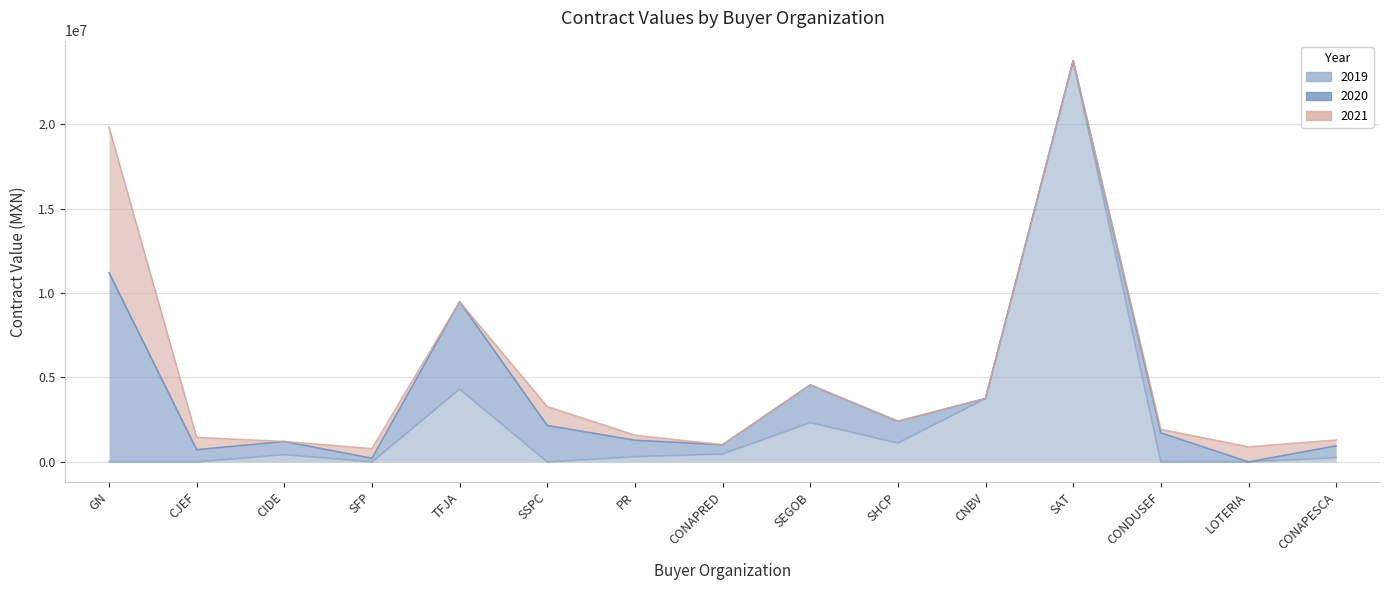

What is the maximum value for 2019?

23750000.0